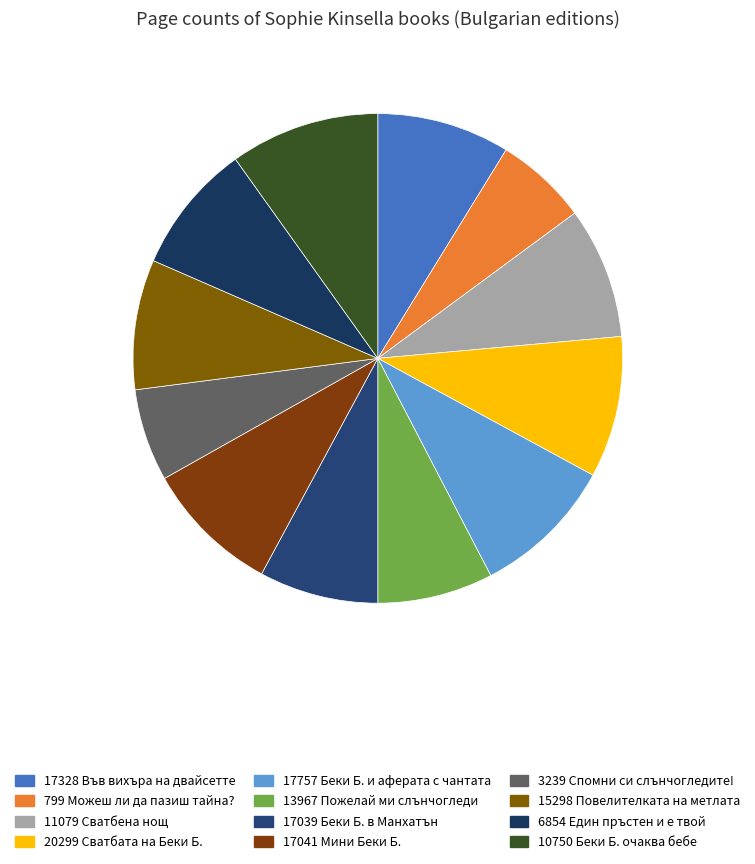

Which has a higher value, 3239 Спомни си слънчогледите! or 17757 Беки Б. и аферата с чантата?

17757 Беки Б. и аферата с чантата